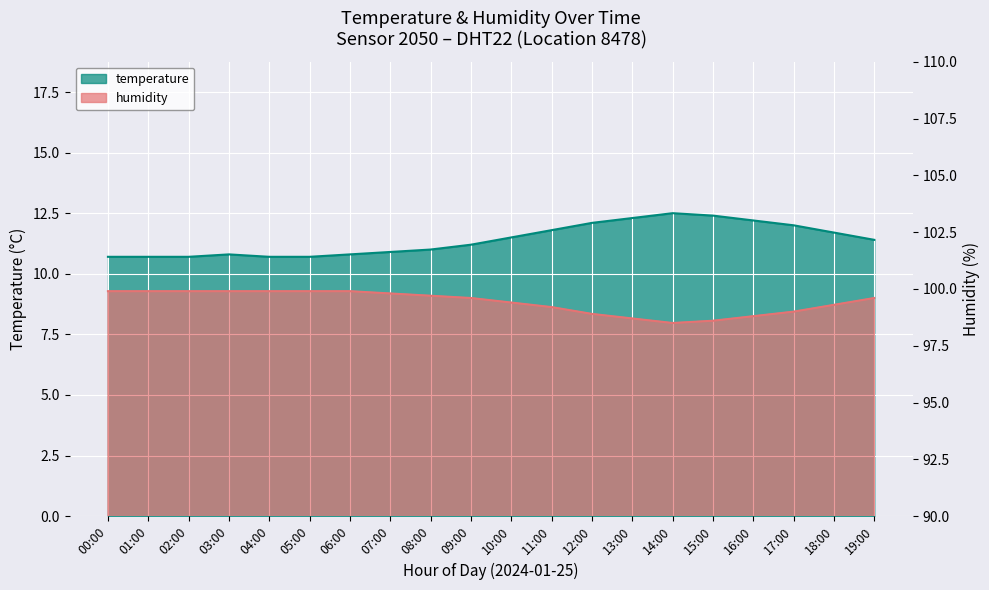

What is the sum of the humidity values at 12:00 and 05:00?

198.8